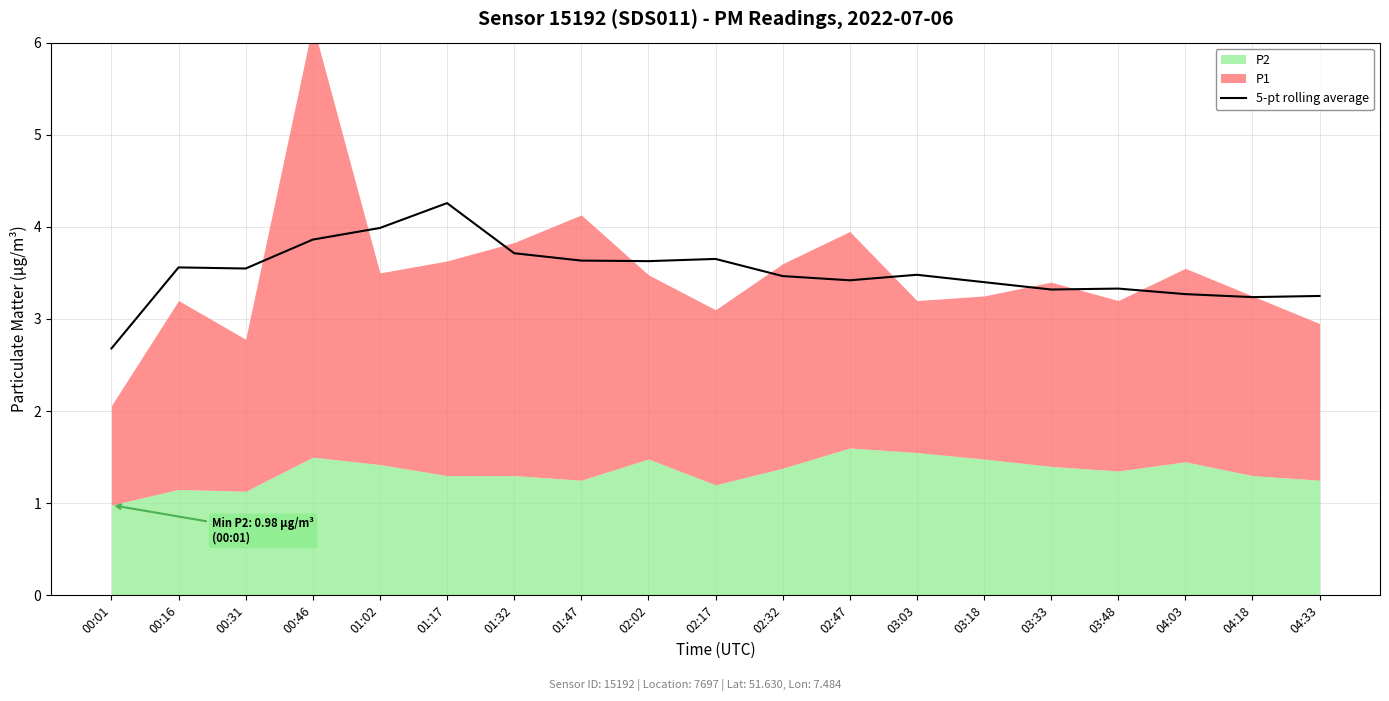

What is the sum of all values?

66.7